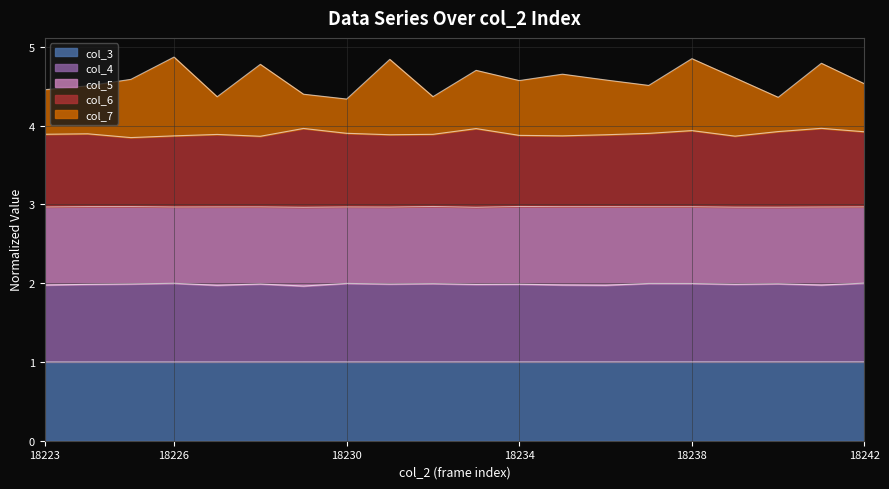

What is the total value across all series at 18238?

4.8